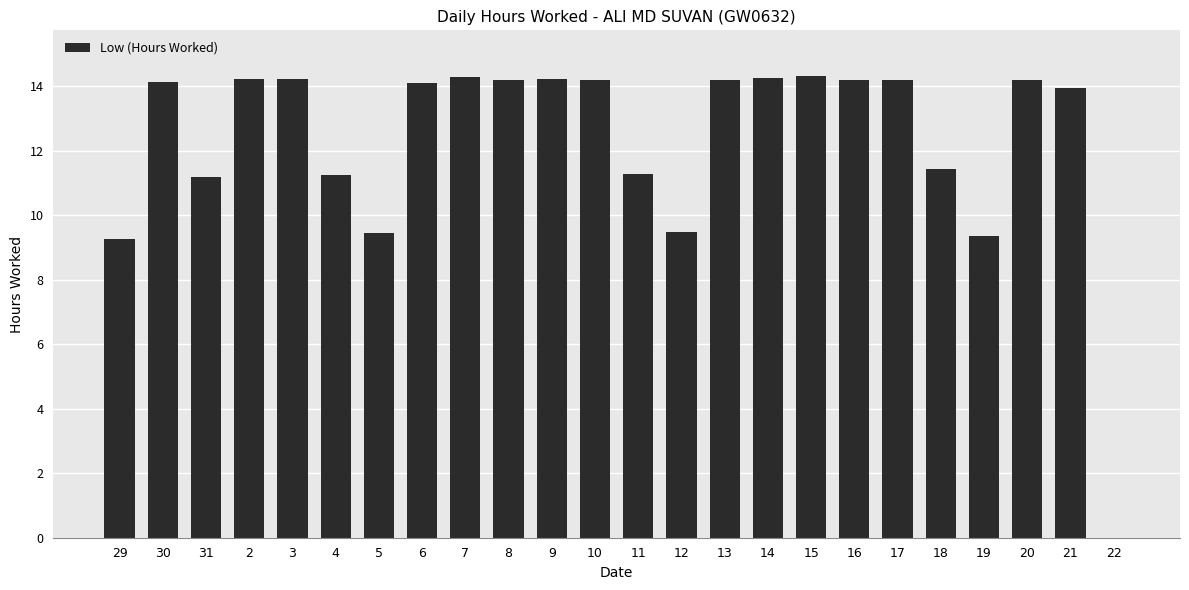

What is the ratio of the value at 4 to the value at 10?

0.8